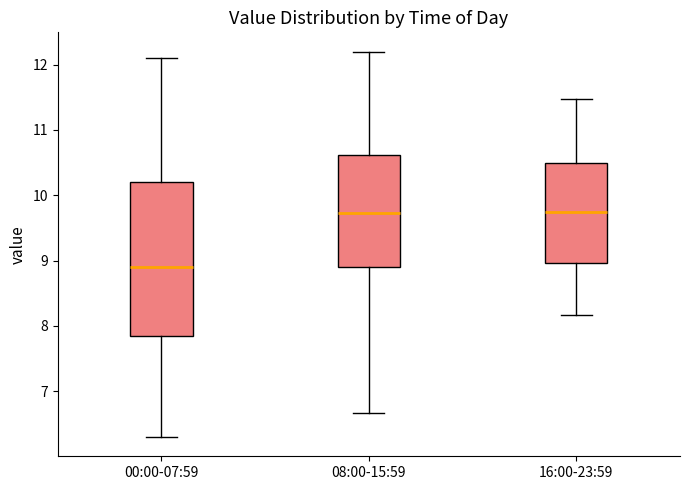

Reading left to right, read every box against the y-axis: the position of its median line, the range the box covers, and the ends of its whiskers. The values are not printed on the chart, so give them approximately, as read against the axis.

00:00-07:59: median 8.9, box 7.8 to 10.2, whiskers 6.3 to 12.1
08:00-15:59: median 9.7, box 8.9 to 10.6, whiskers 6.7 to 12.2
16:00-23:59: median 9.8, box 9.0 to 10.5, whiskers 8.2 to 11.5